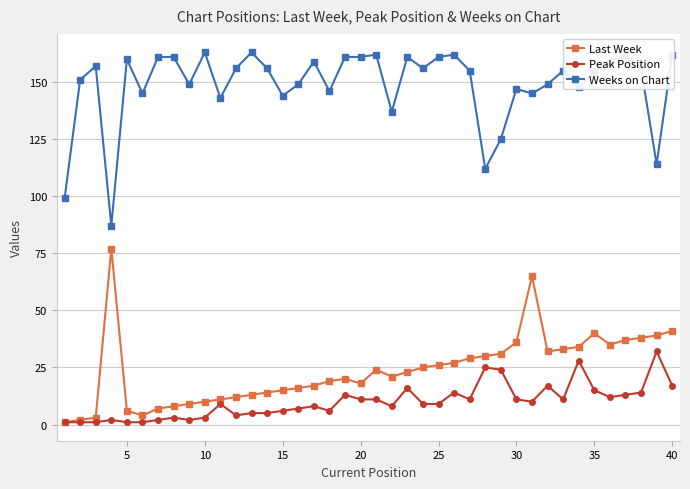

What is the sum of all Last Week values?

948